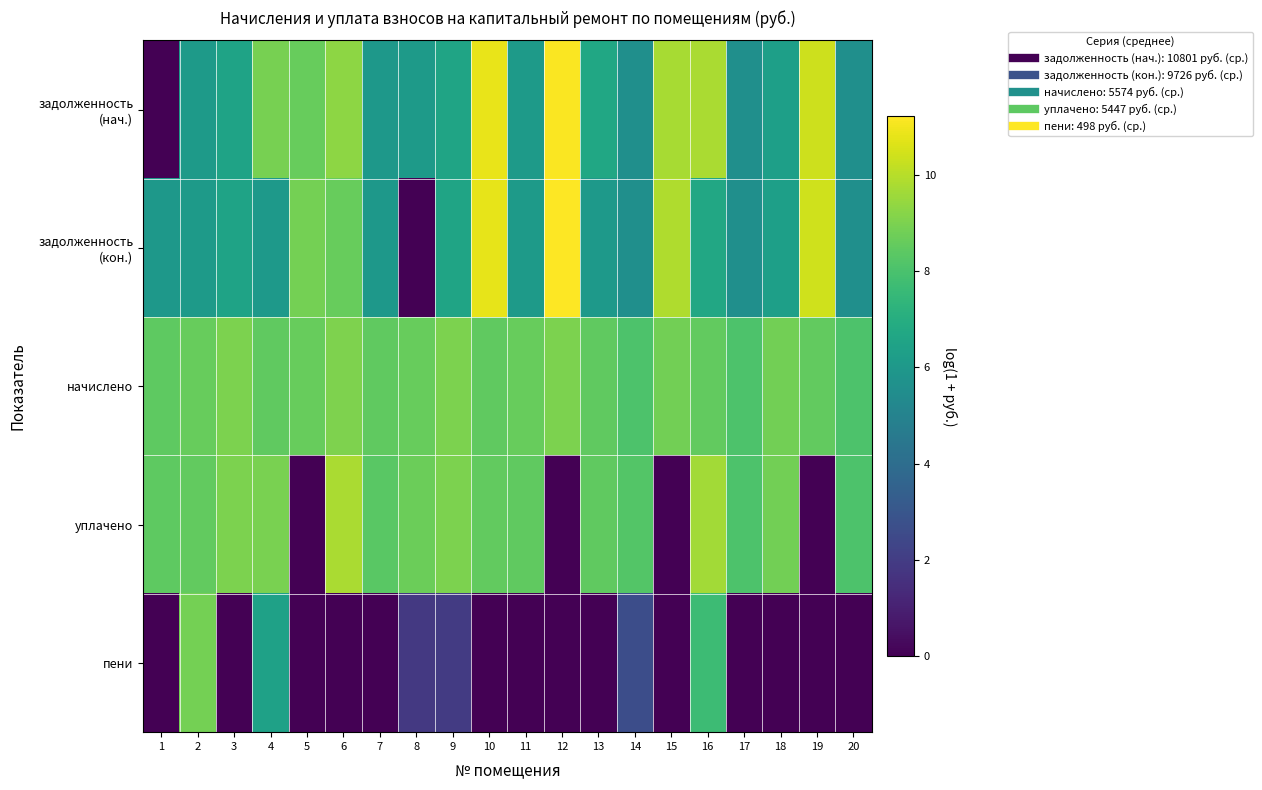

Which series has the largest range (max minus min)?

задолженность (кон.)